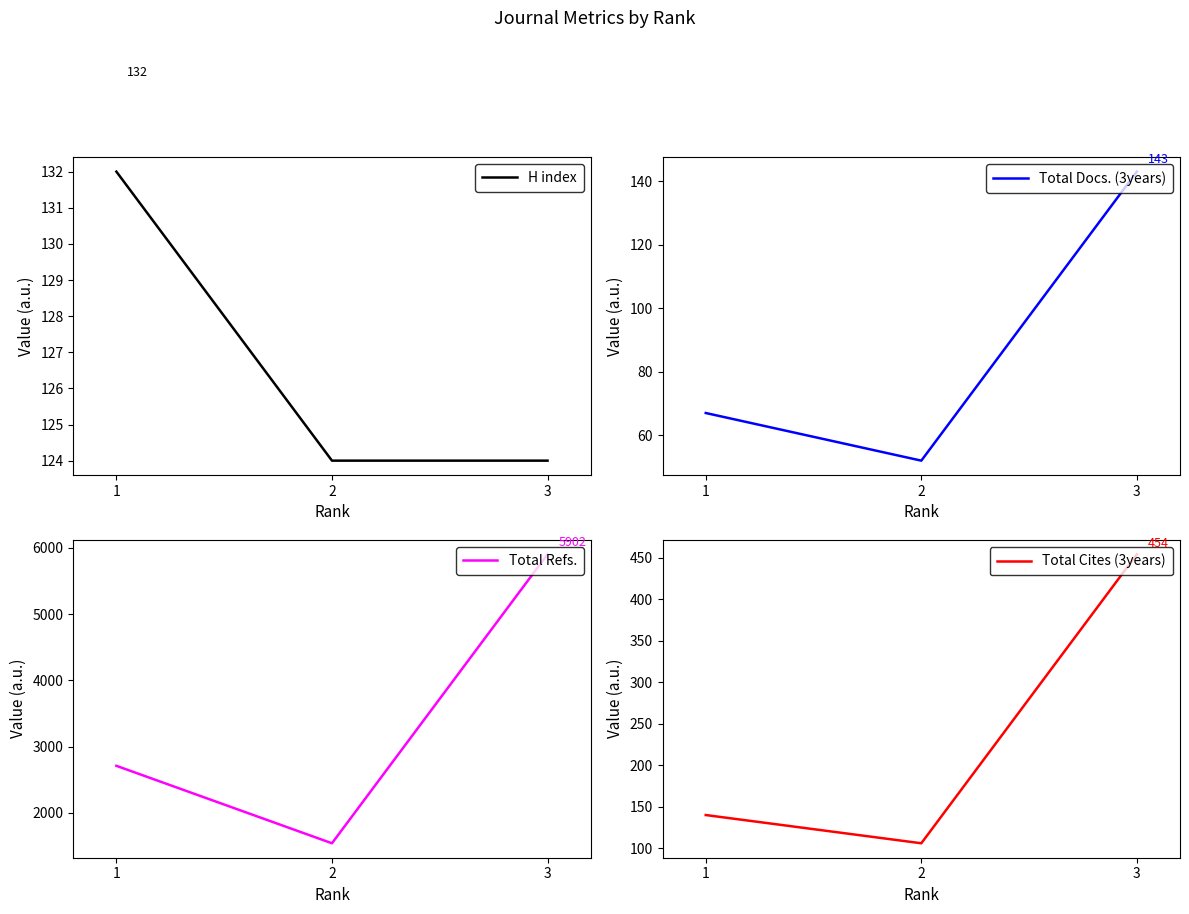

What is the value of the Total Cites (3years) point at the 3rd from the left?

454